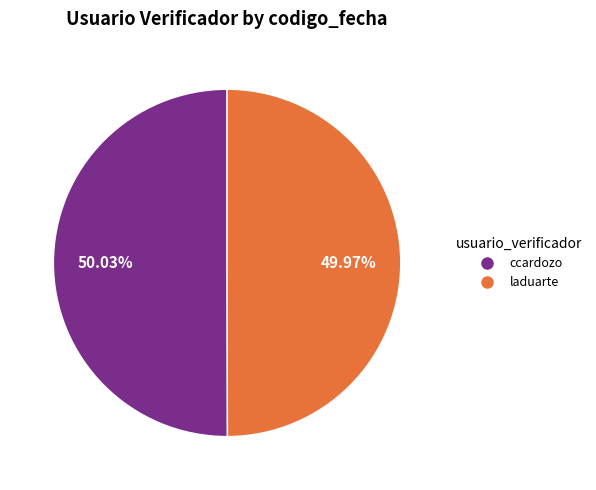

Is there a majority slice in this chart?

Yes